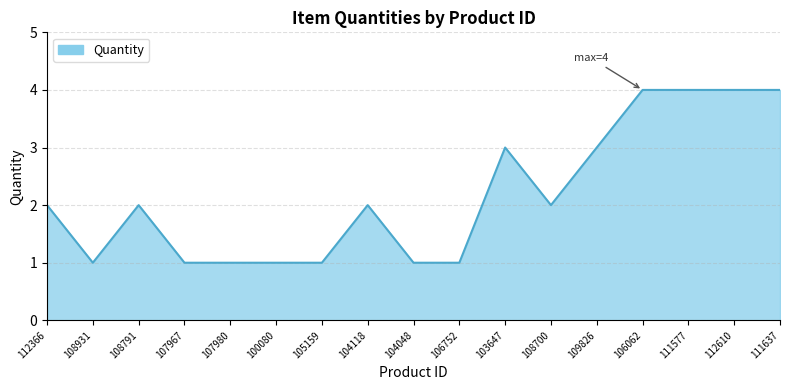

Reading right to left, list all the values displayed in this chart.

111637=4	112610=4	111577=4	106062=4	109826=3	108700=2	103647=3	106752=1	104048=1	104118=2	105159=1	100080=1	107980=1	107967=1	108791=2	108931=1	112366=2